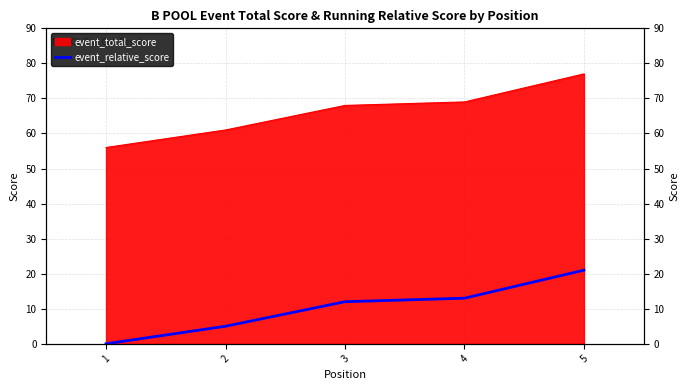

What is the difference between the maximum and minimum values?

21